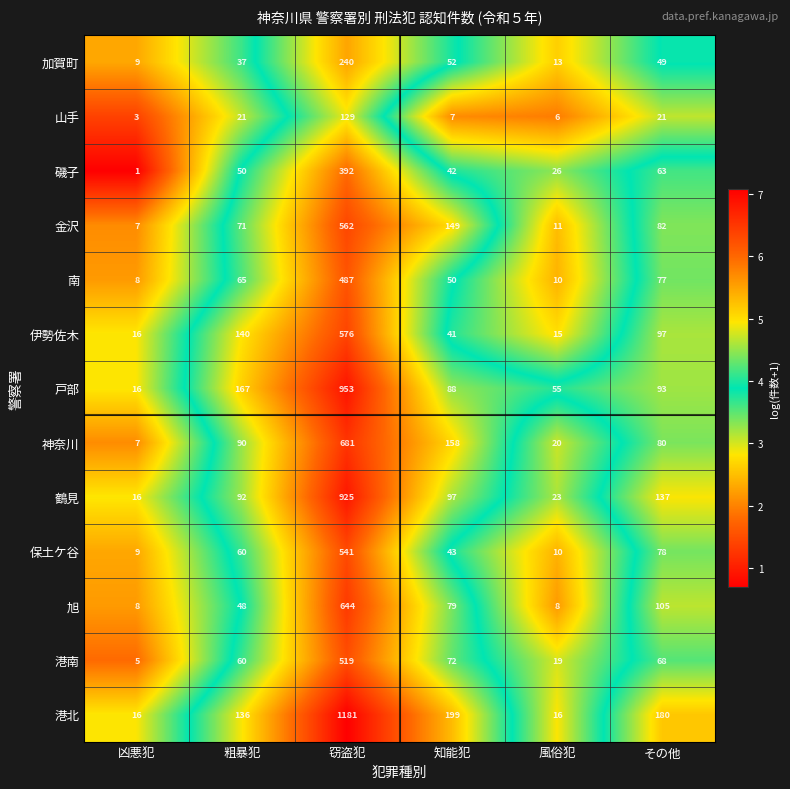

What is the average value of the 磯子 series?

96